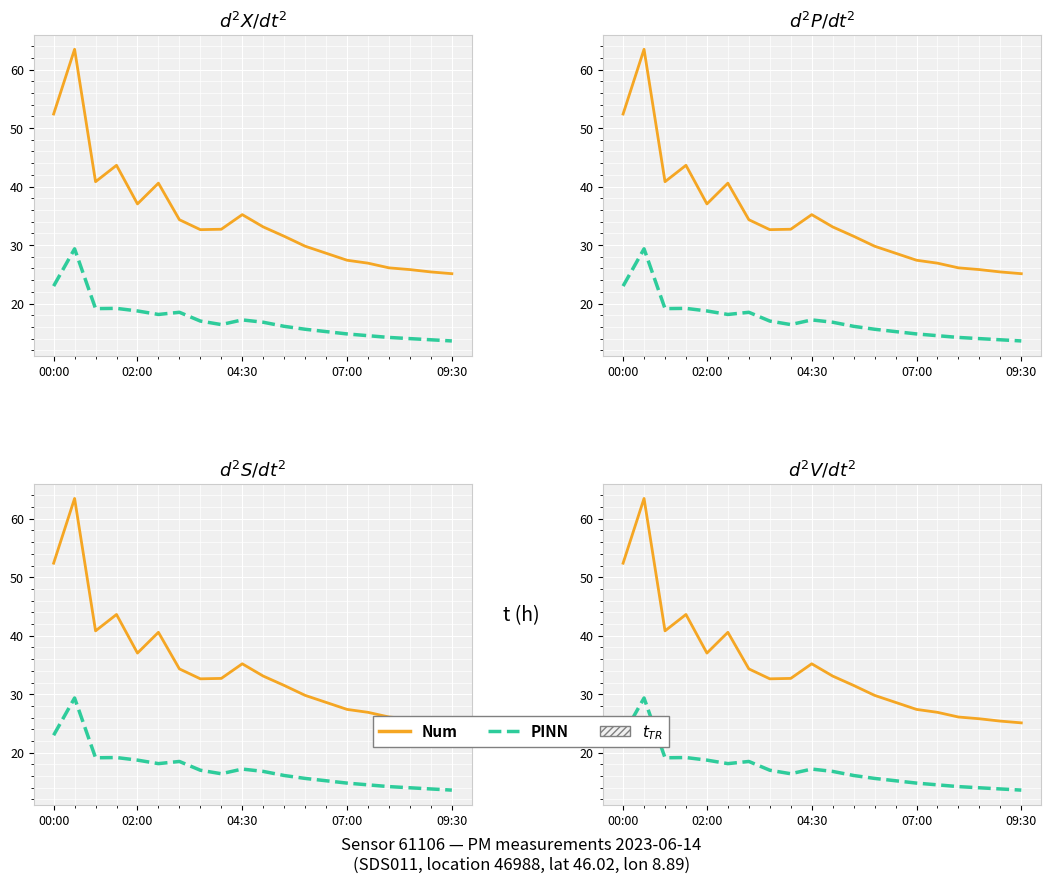

At how many categories does at least one series exceed 29?

13